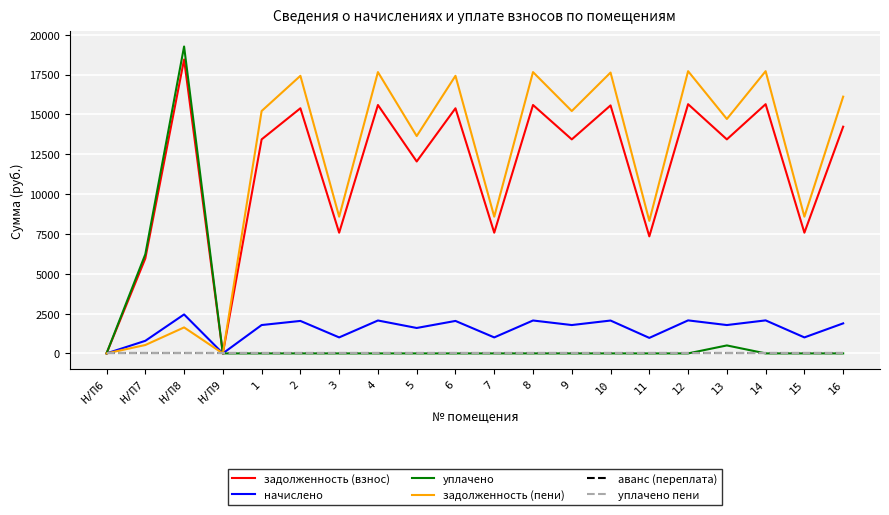

Does the chart have visible grid lines?

Yes